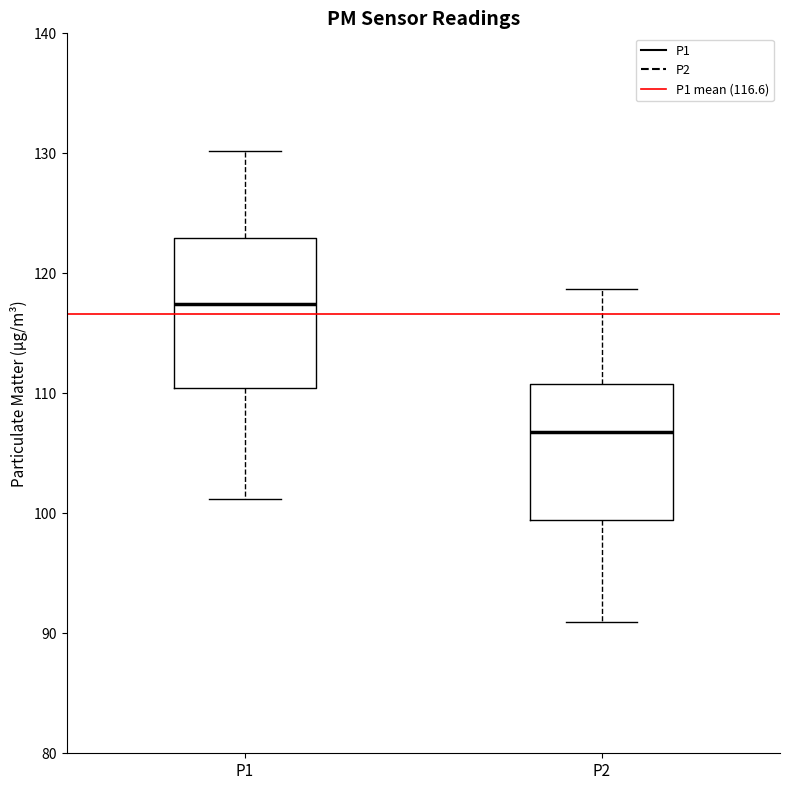

Reading left to right, transcribe this box plot: for each box, give where its median line is, the range the box spans, and where its two whiskers end, as read against the y-axis. The values are not printed on the chart, so give them approximately, as read against the axis.

P1: median 117, box 110 to 123, whiskers 101 to 130
P2: median 107, box 99 to 111, whiskers 91 to 119